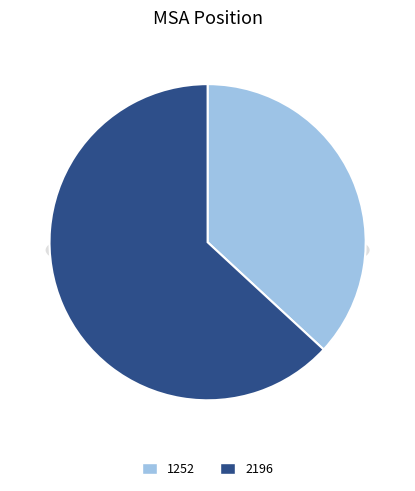

Which slice is the smallest?

1252